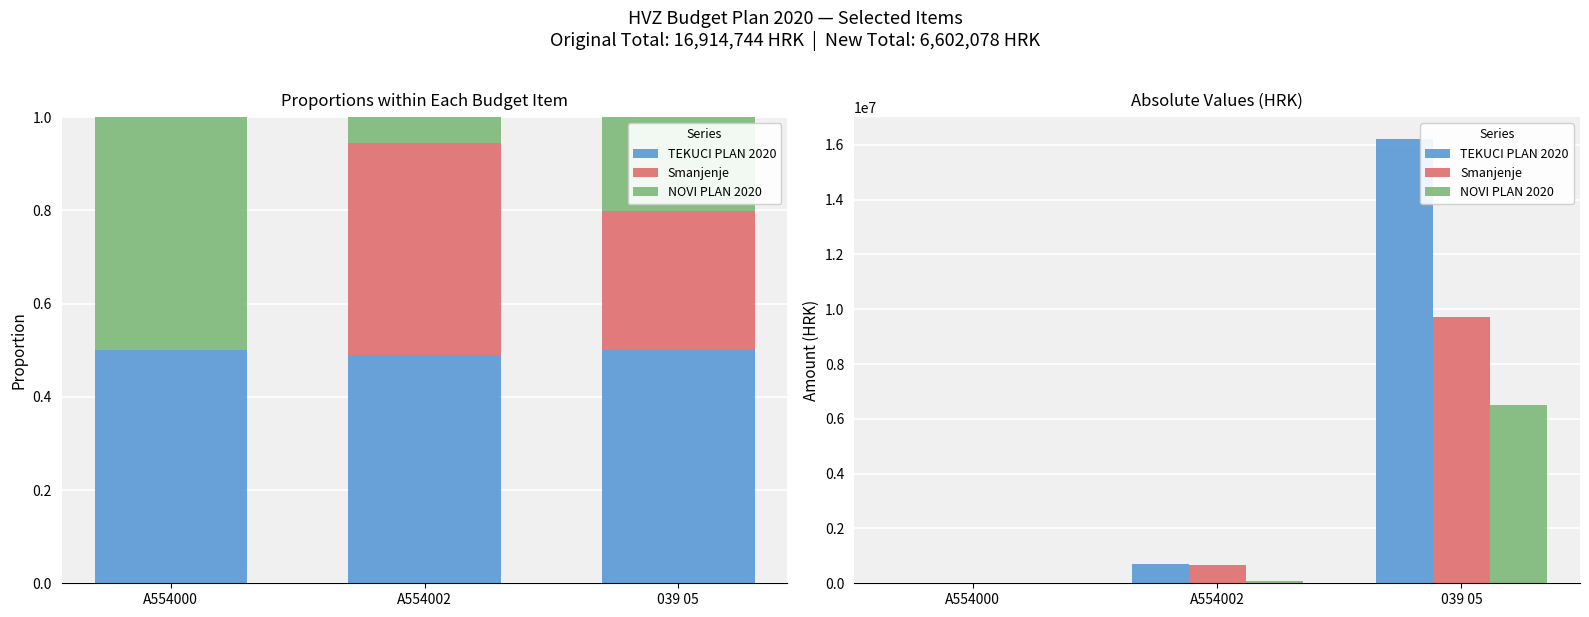

Between A554000 and 039 05, which series saw the biggest shift?

TEKUCI PLAN 2020